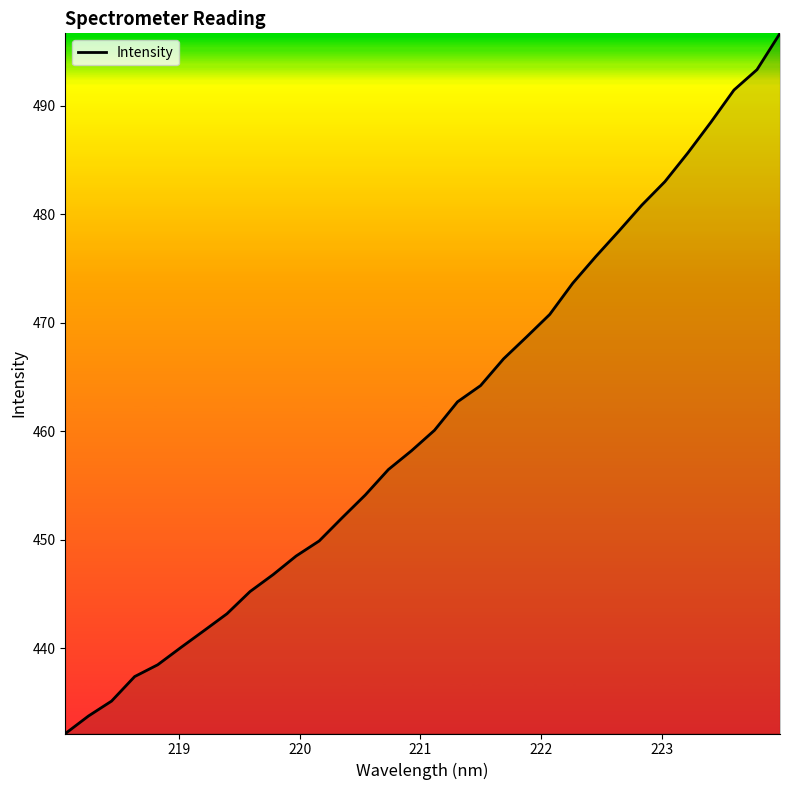

What is the difference between the maximum and minimum values?

64.5